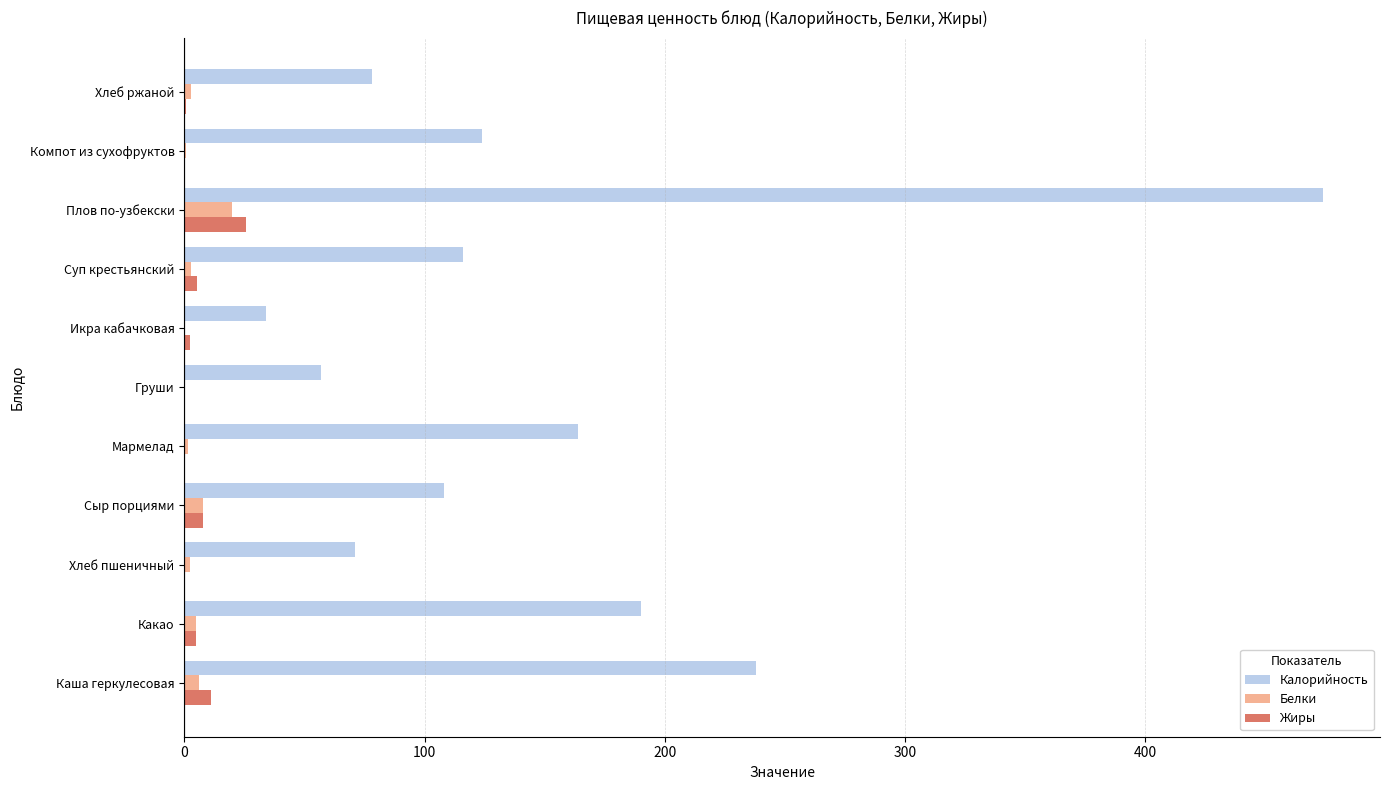

Which series changed the most between Каша геркулесовая and Груши?

Калорийность